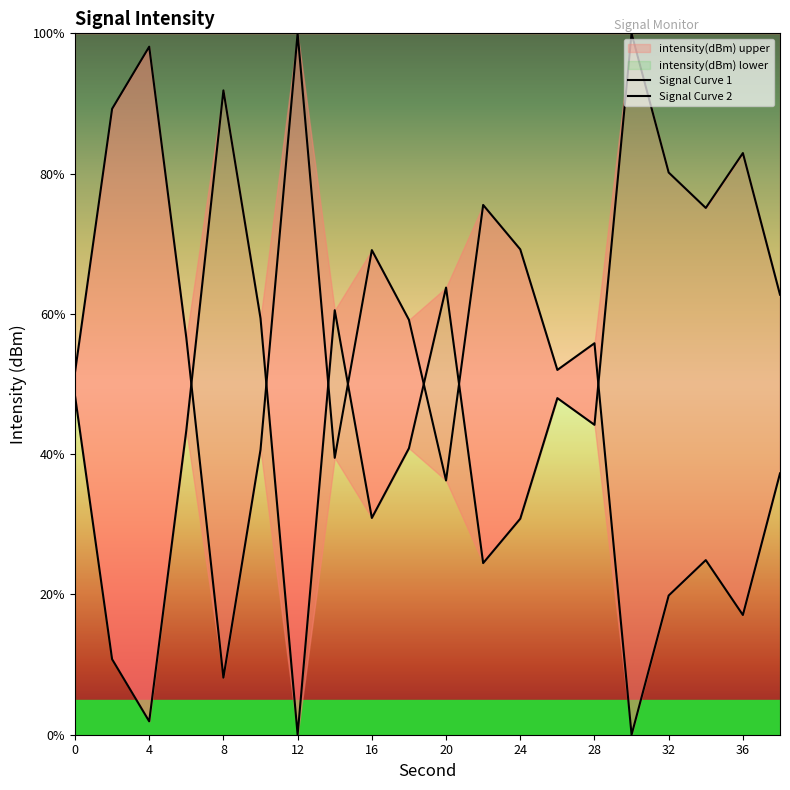

What is the difference between the maximum and minimum values in the Signal Curve 2 series?

100.0